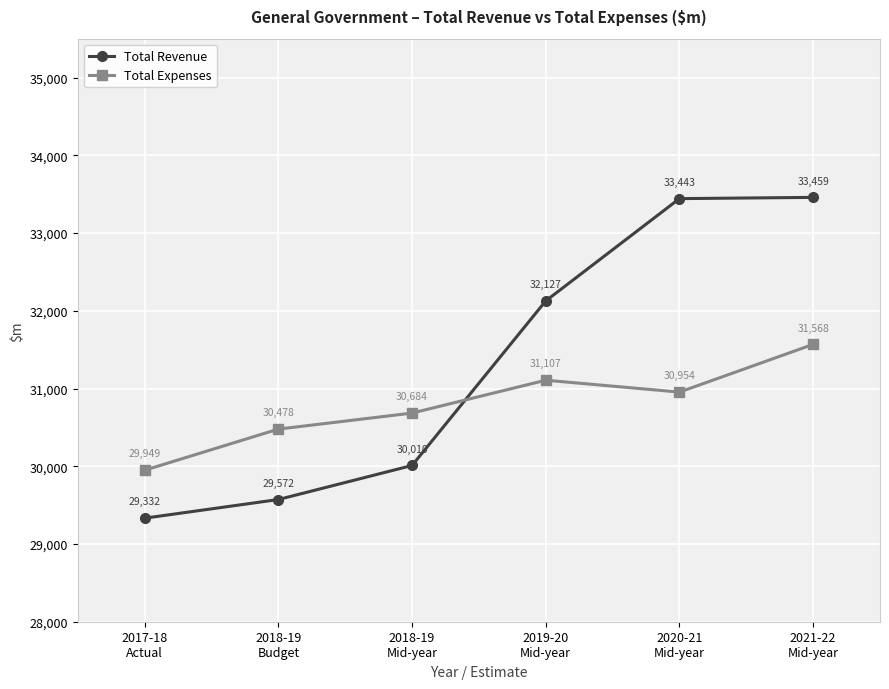

Does the chart display data point markers on the line(s)?

Yes